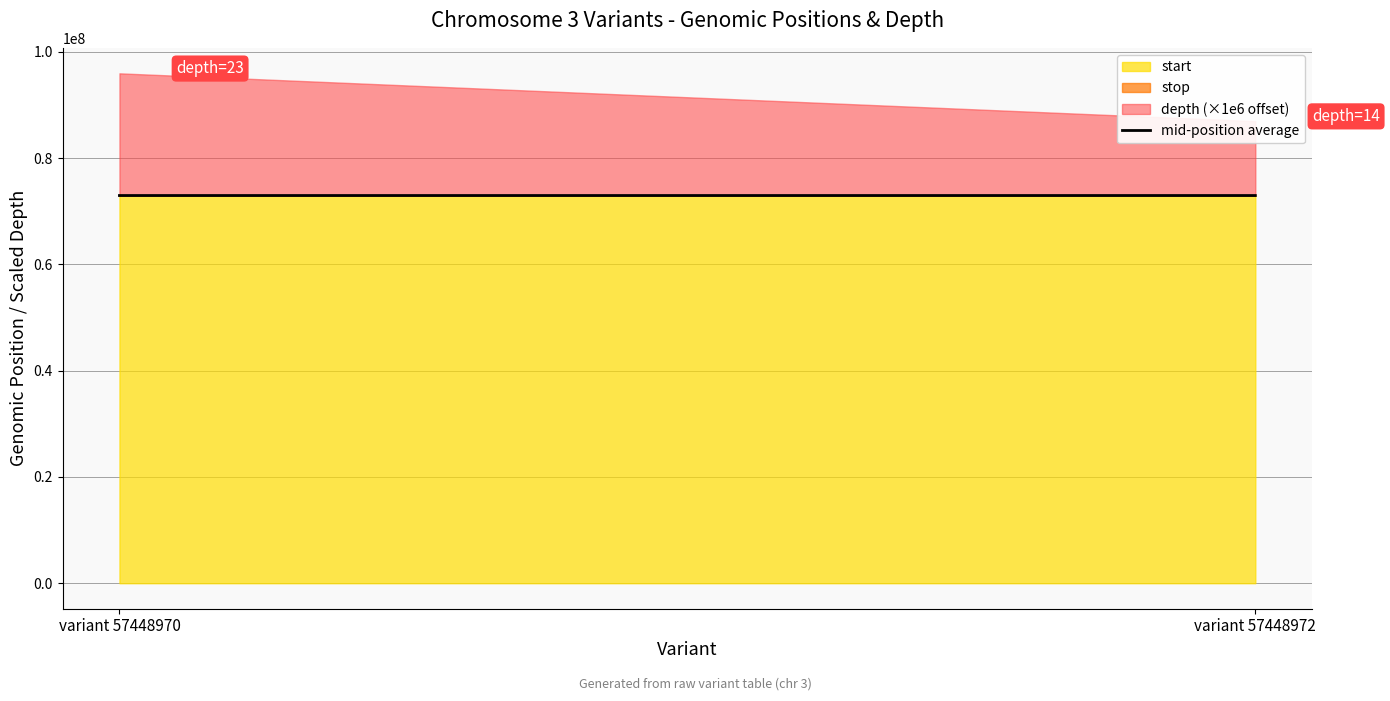

What is the smallest value displayed?

72975216.5